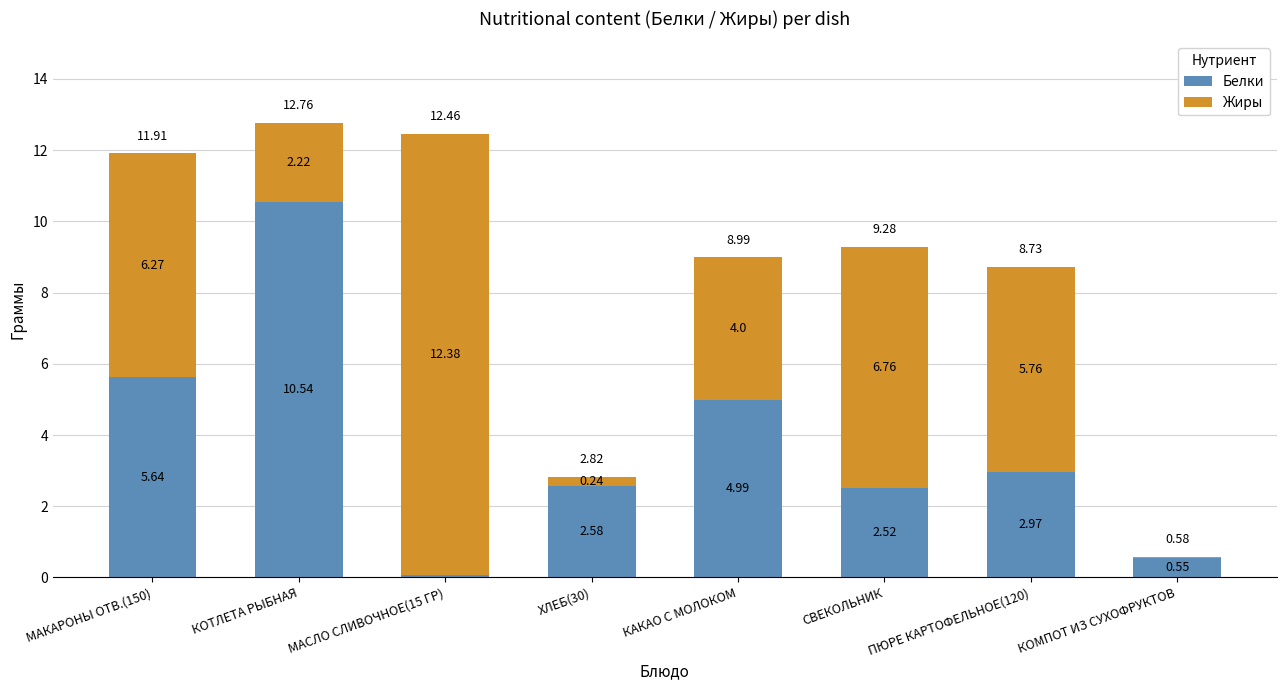

At which label does Белки reach its peak?

КОТЛЕТА РЫБНАЯ